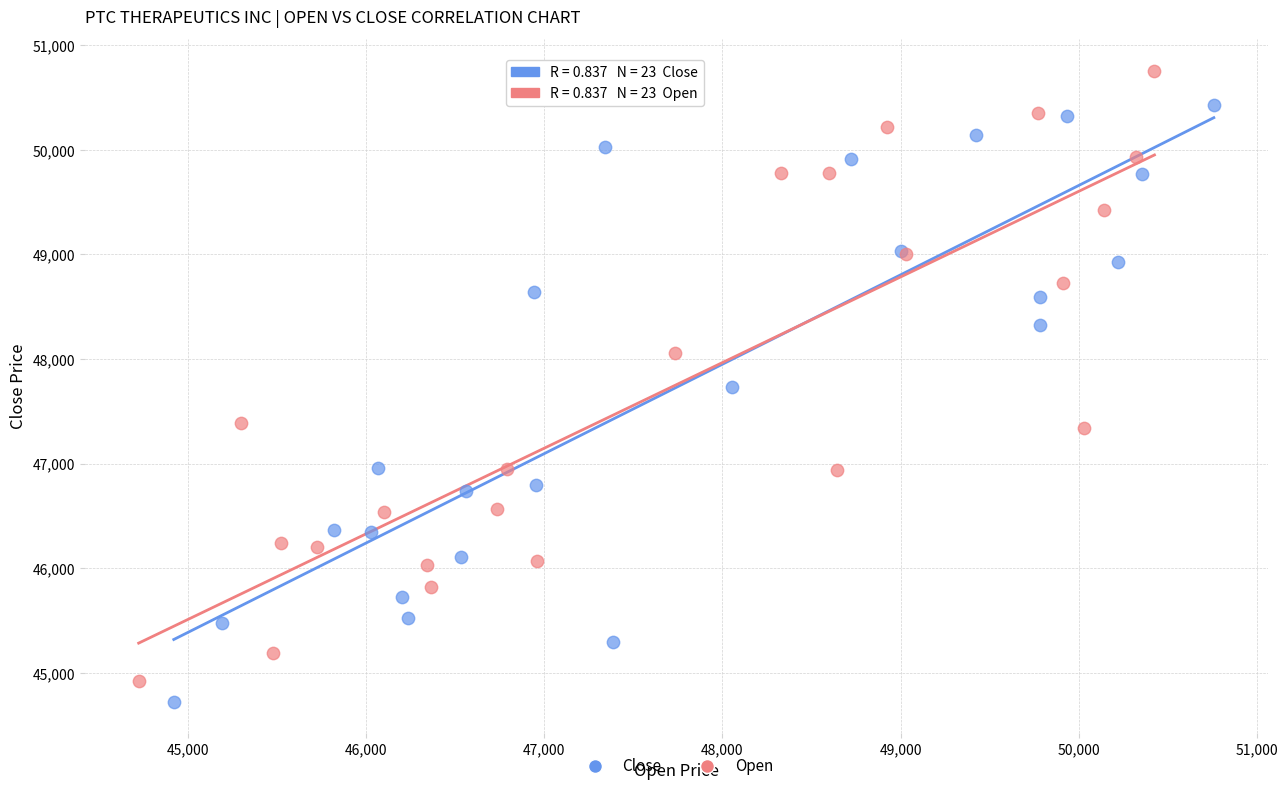

Which series contains the highest Y value?

Open